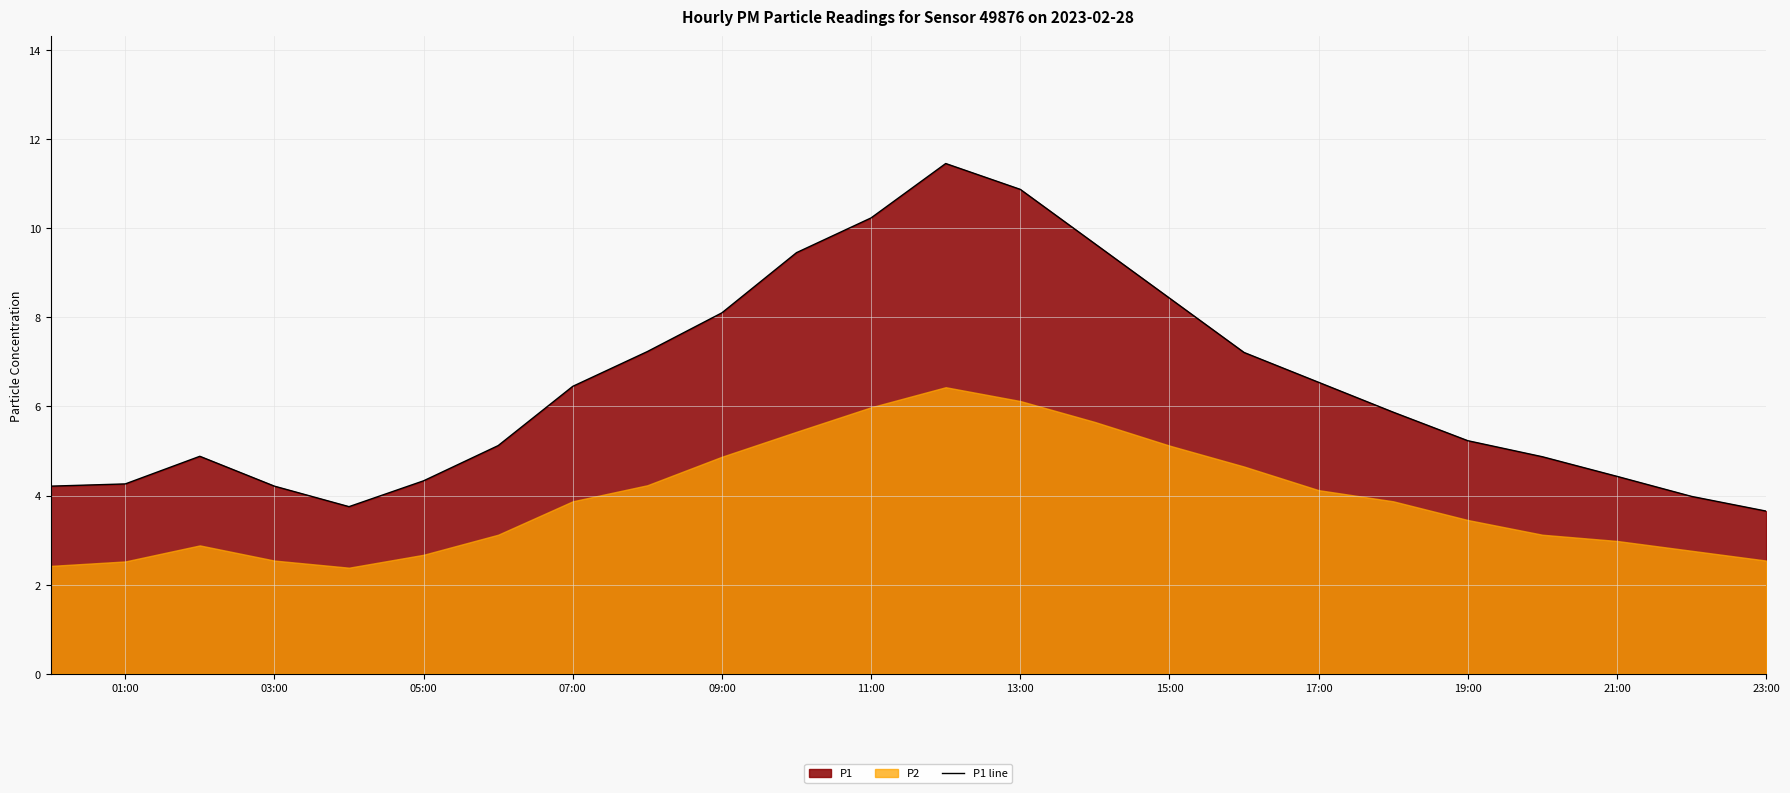

True or false: P1 line has a value of 4.9 at 11:00.

False